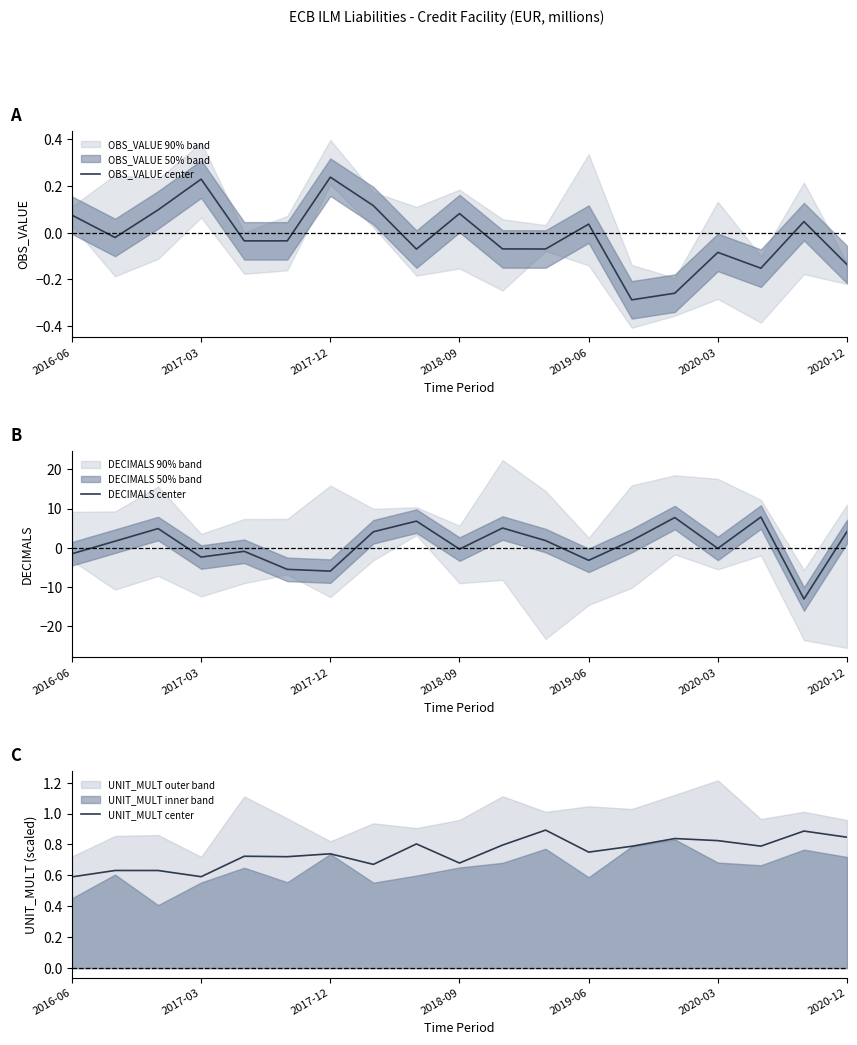

True or false: DECIMALS center has more than 2 interior local peaks.

True